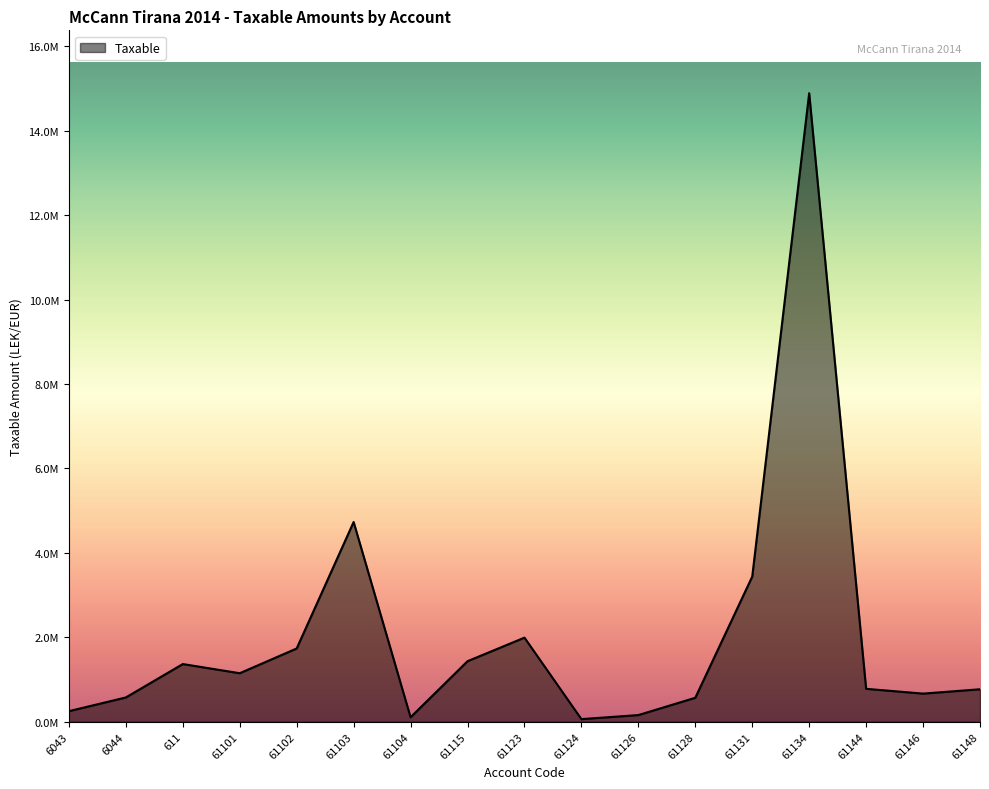

What is the difference between the maximum and minimum values?

14826046.6